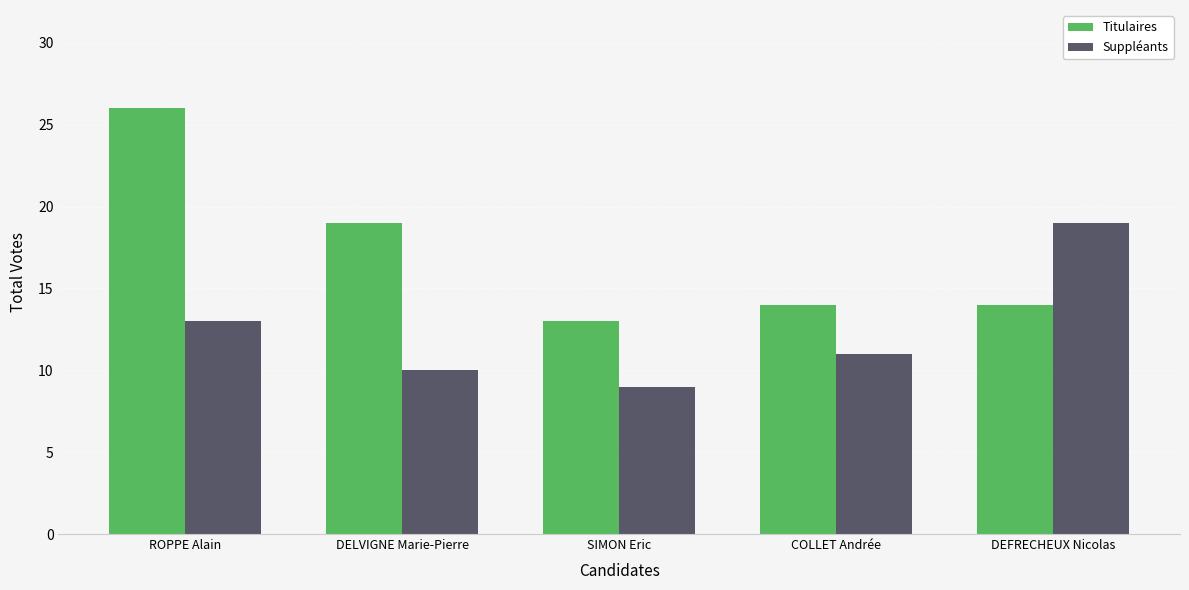

How many distinct data groups are displayed?

2